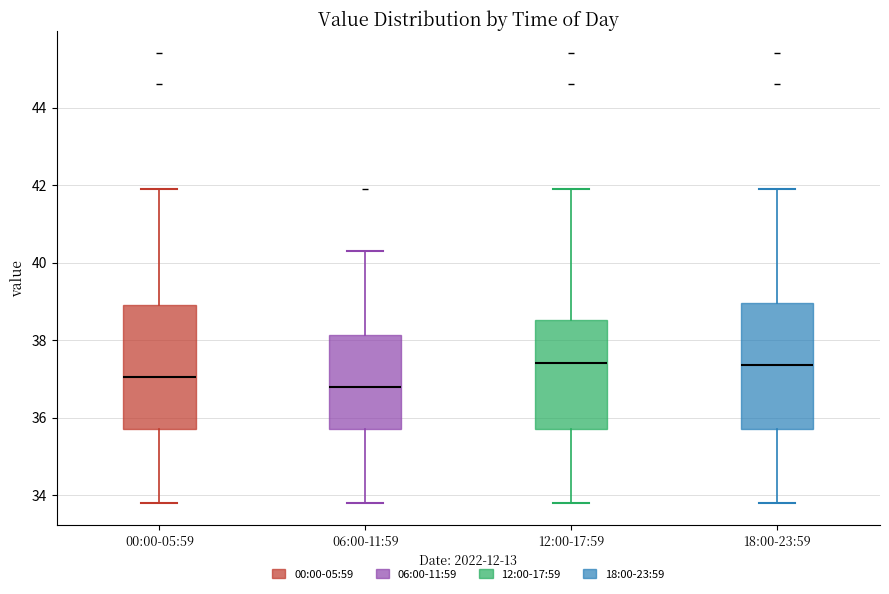

Where does the upper whisker of the box for 00:00-05:59 end on the y-axis? The values are not printed on the chart, so give them approximately, as read against the axis.

42.0